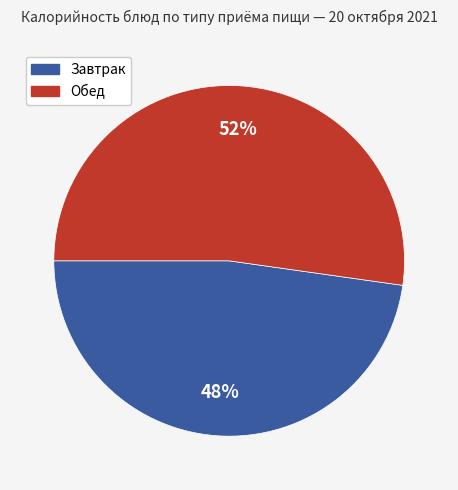

Is there any slice that represents more than half of the pie?

Yes